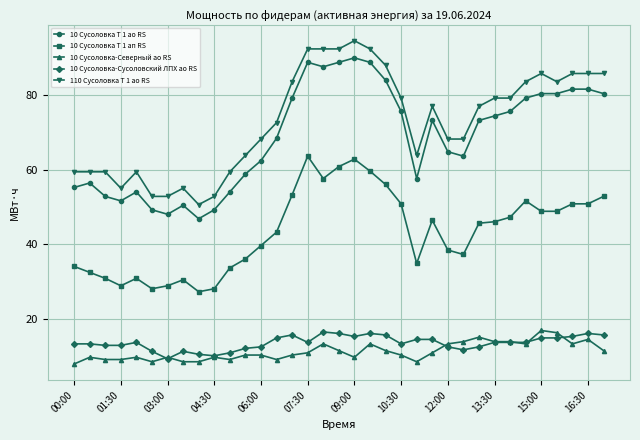

Which series has the largest total across all categories?

110 Сусоловка Т 1 ао RS